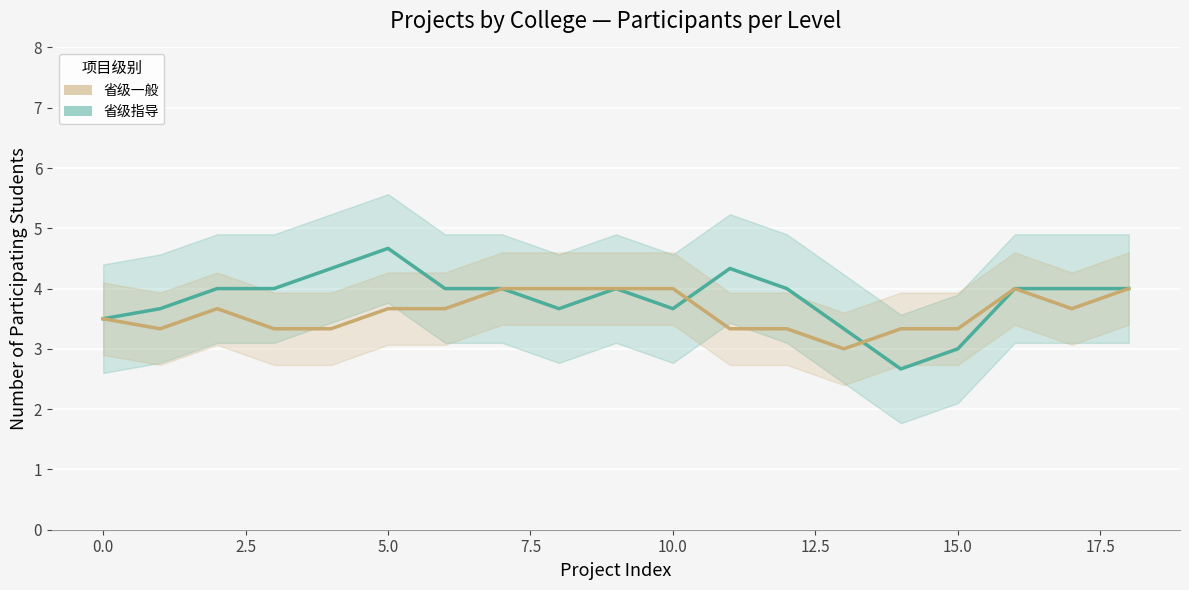

Reading left to right, what are all the values shown in this chart?

省级指导: 3.5	3.7	4.0	4.0	4.3	4.7	4.0	4.0	3.7	4.0	3.7	4.3	4.0	3.3	2.7	3.0	4.0	4.0	4.0
省级一般: 3.5	3.3	3.7	3.3	3.3	3.7	3.7	4.0	4.0	4.0	4.0	3.3	3.3	3.0	3.3	3.3	4.0	3.7	4.0